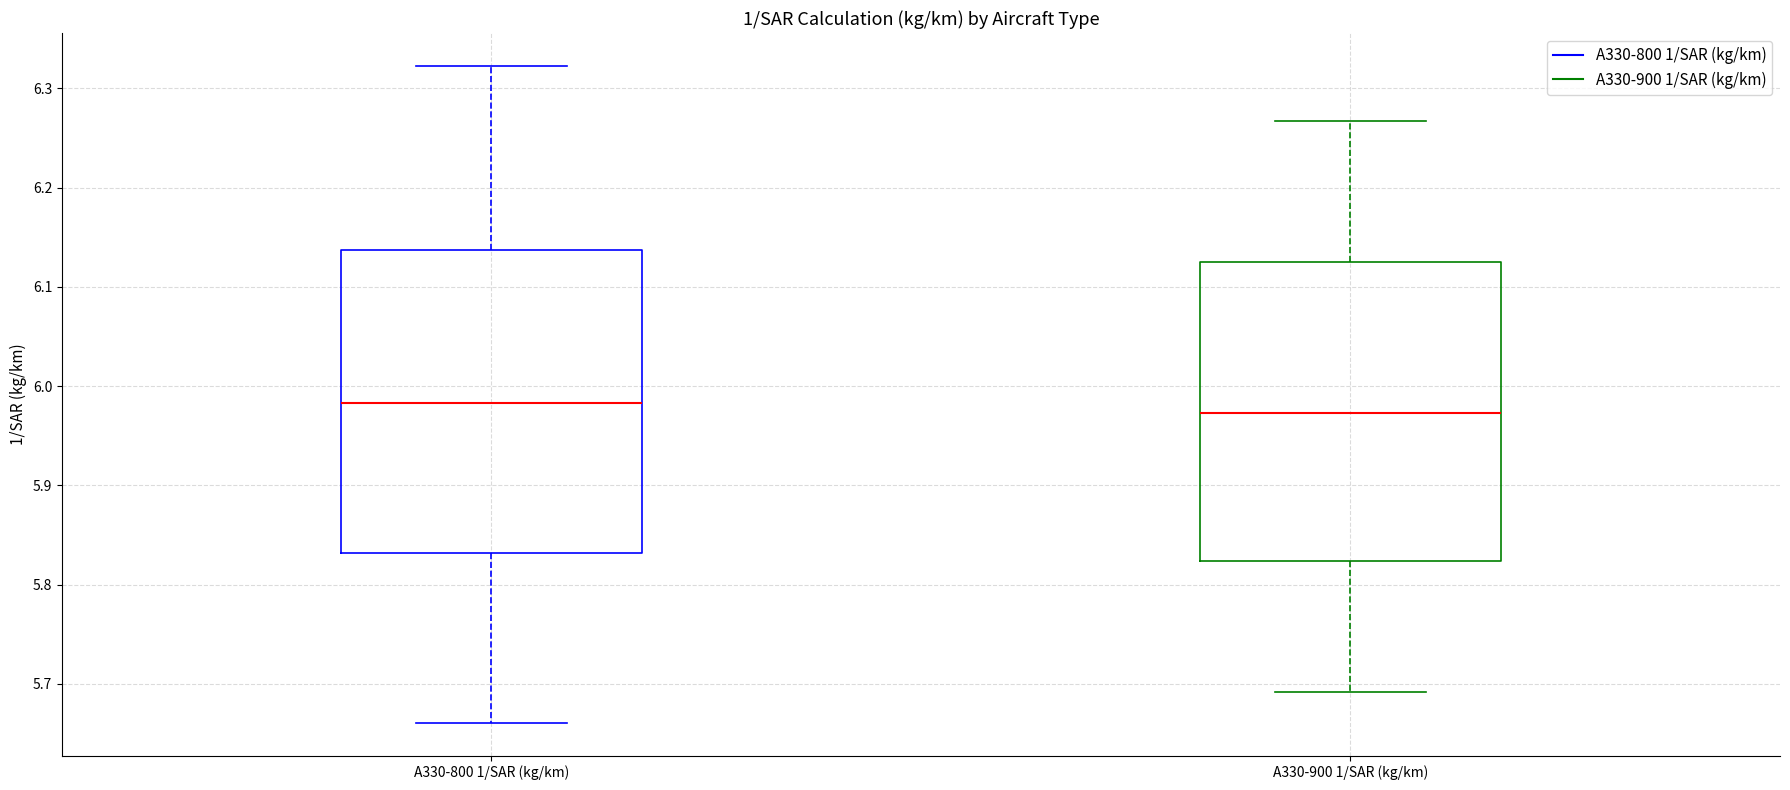

Reading left to right, read every box against the y-axis: the position of its median line, the range the box covers, and the ends of its whiskers. The values are not printed on the chart, so give them approximately, as read against the axis.

A330-800 1/SAR (kg/km): median 5.98, box 5.83 to 6.14, whiskers 5.66 to 6.32
A330-900 1/SAR (kg/km): median 5.97, box 5.82 to 6.13, whiskers 5.69 to 6.27